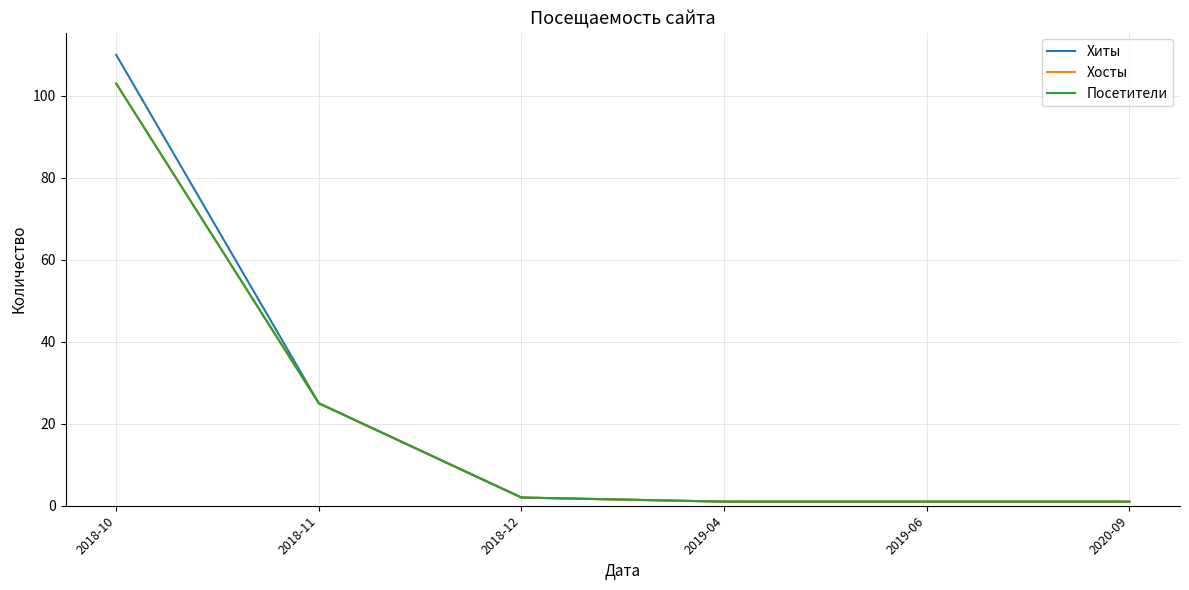

Is this an area chart (filled region under the line)?

No